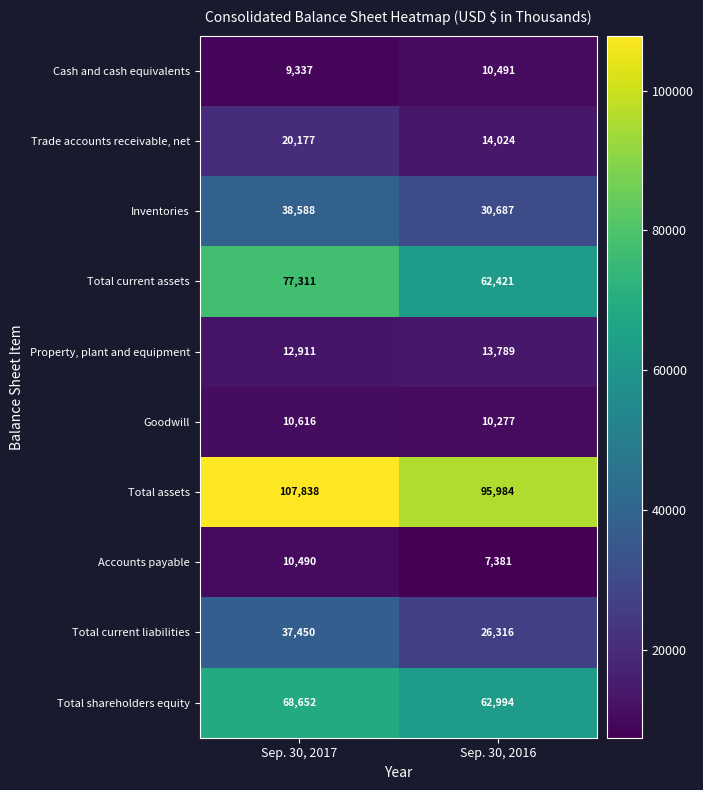

Rank the series at Sep. 30, 2016 from lowest to highest value.

Accounts payable, Goodwill, Cash and cash equivalents, Property, plant and equipment, Trade accounts receivable, net, Total current liabilities, Inventories, Total current assets, Total shareholders equity, Total assets